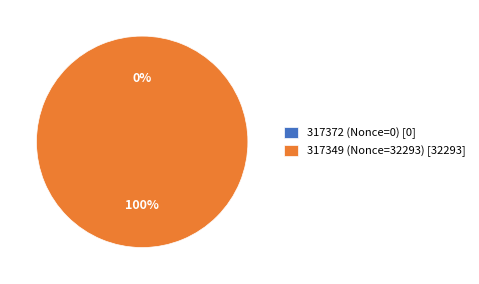

Which category has the biggest portion of the pie?

317349 (Nonce=32293)